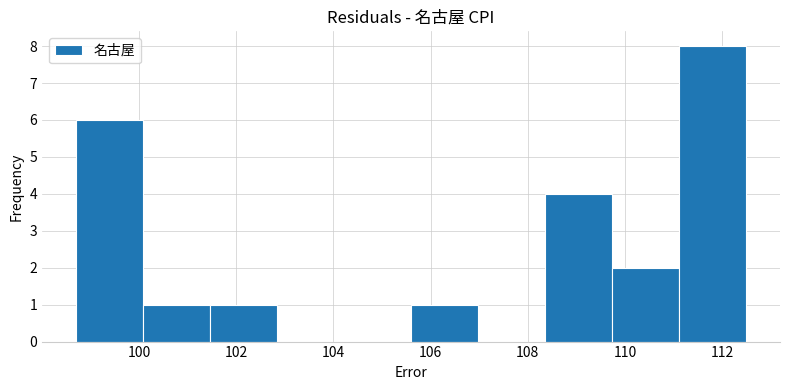

Reading left to right, list every bar in this chart as the range it spans on the x-axis followed by its height. Neither the bar edges nor the heights are printed on the chart, so give them approximately, as read against the axes.

98.70 to 100.08: 6
100.08 to 101.46: 1
101.46 to 102.84: 1
102.84 to 104.22: 0
104.22 to 105.60: 0
105.60 to 106.98: 1
106.98 to 108.36: 0
108.36 to 109.74: 4
109.74 to 111.12: 2
111.12 to 112.50: 8